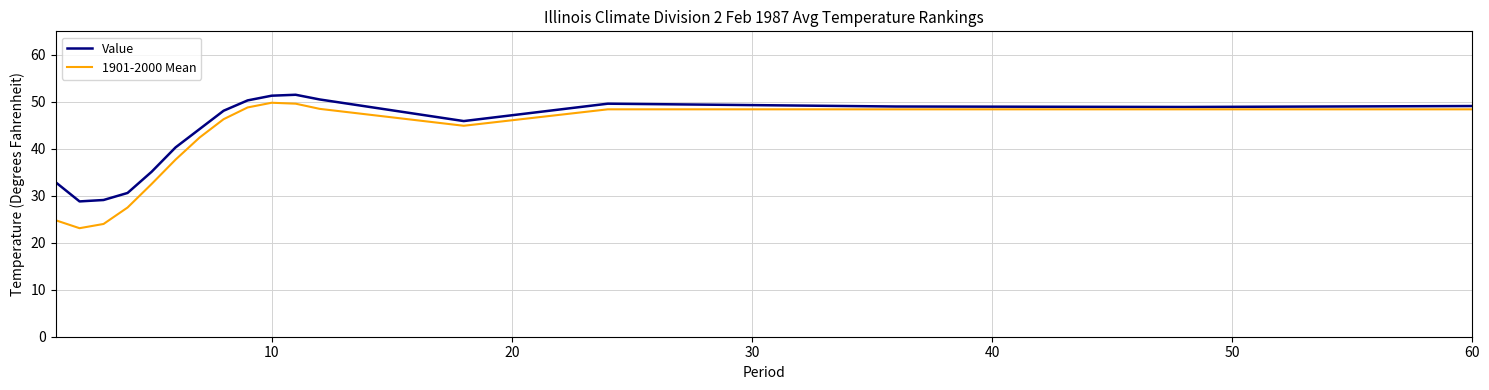

Which series has the largest range (max minus min)?

1901-2000 Mean